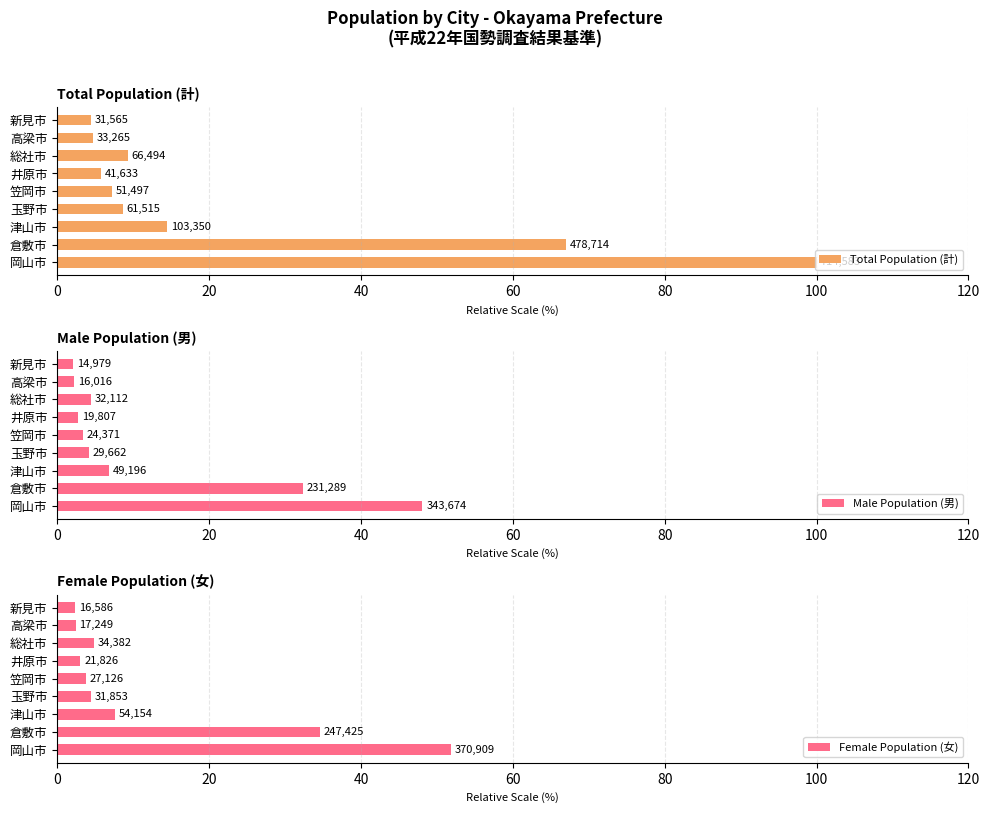

What is the sum of all Total Population (計) values?

221.5